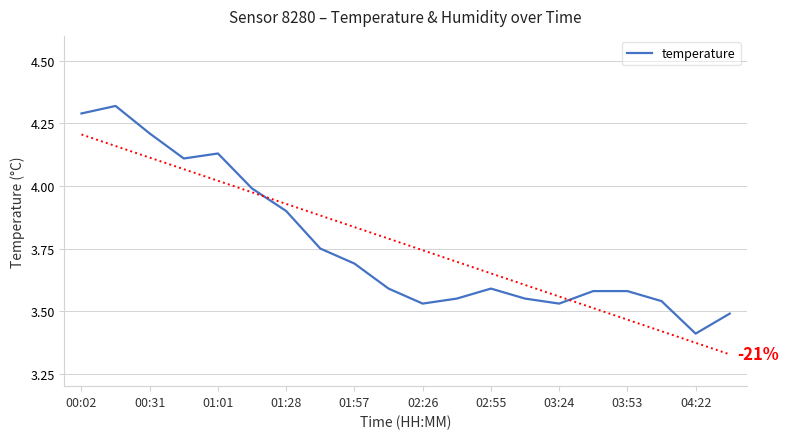

Where is temperature nearest to the value 3?

04:22